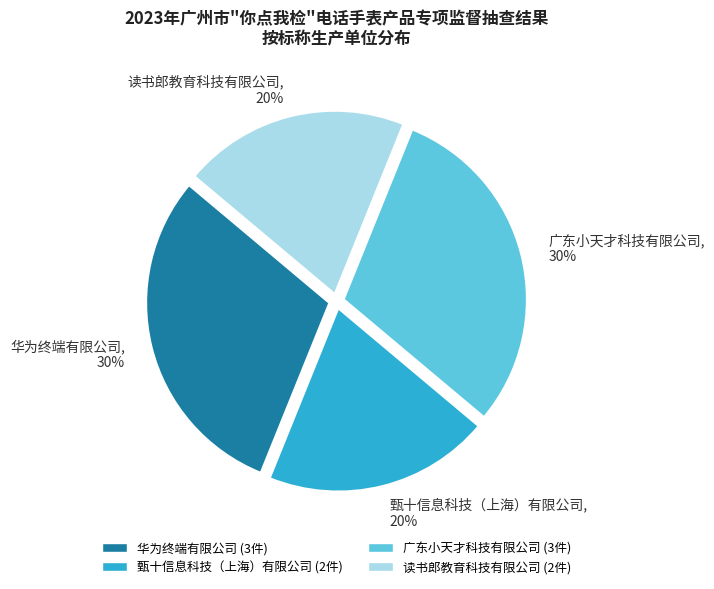

To the nearest percent, what portion does 甄十信息科技（上海）有限公司 represent?

20%